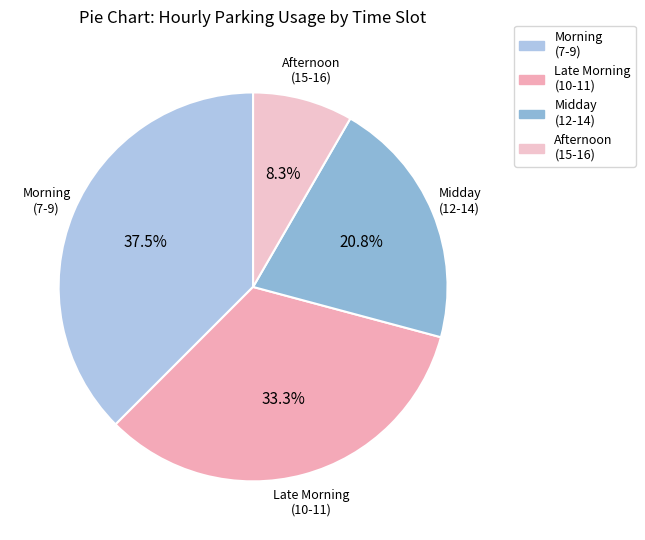

Does Midday (12-14) account for over 50% of the chart?

No